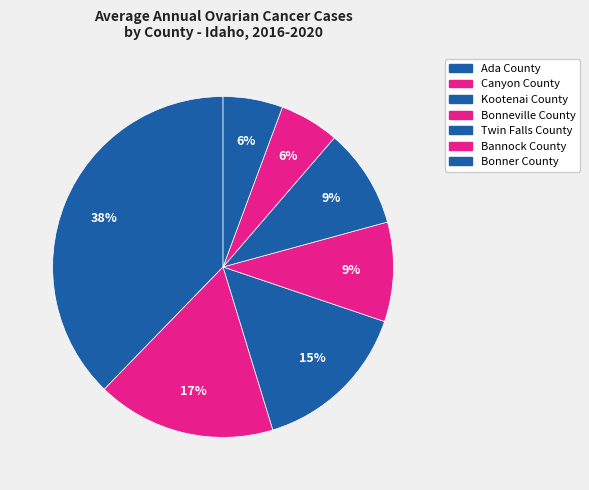

To the nearest percent, what portion does Bonner County represent?

6%